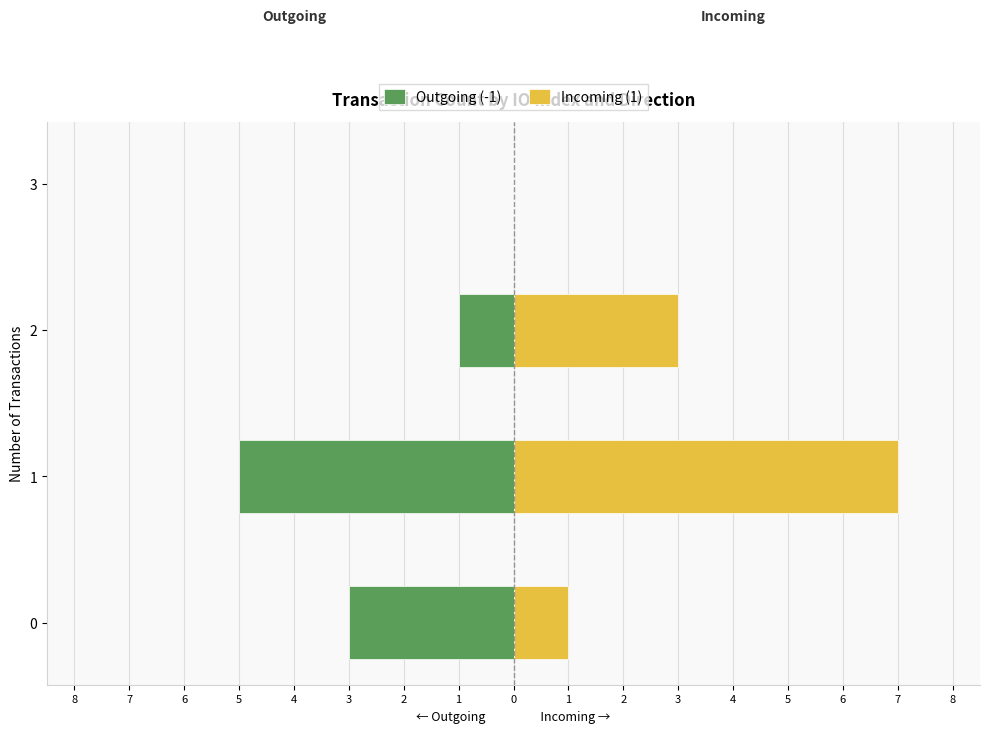

The Incoming (1) series shows 1 at 0. True or false?

False